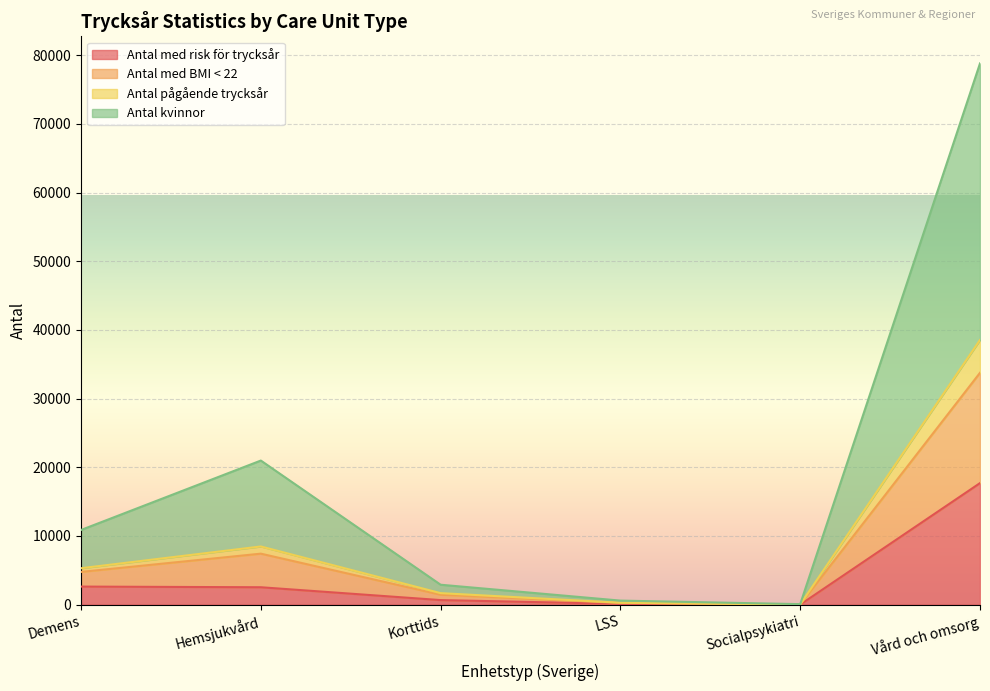

What is the difference between the Antal kvinnor values at Korttids and LSS?

1191